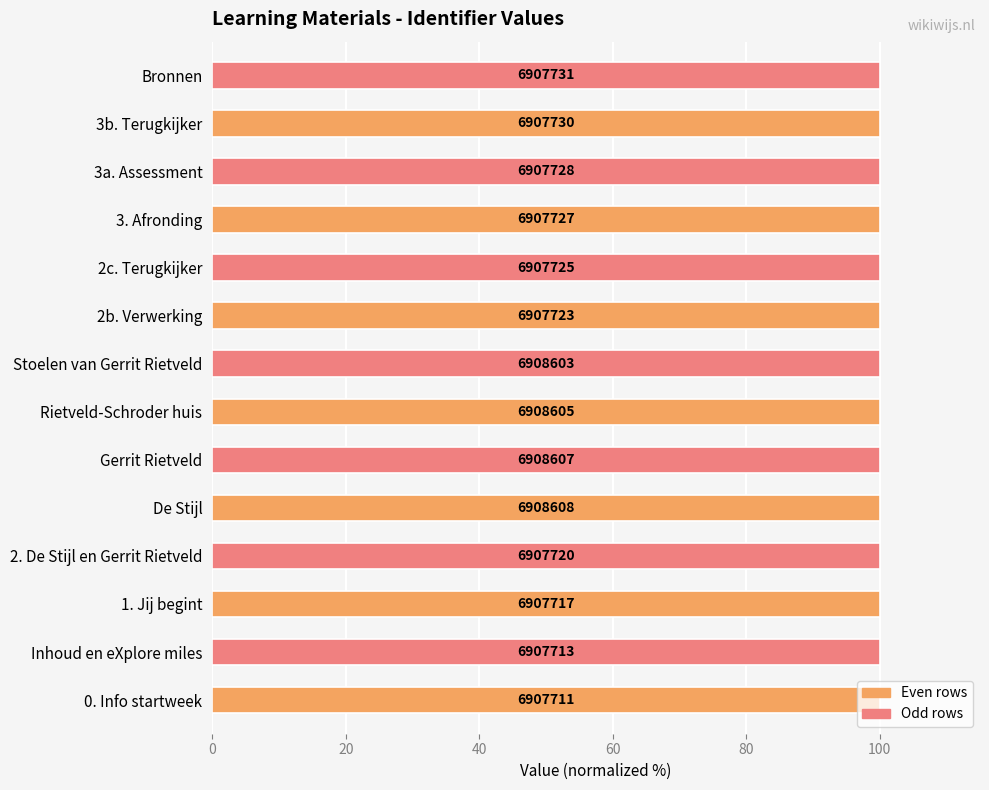

How many bars are there in total?

14